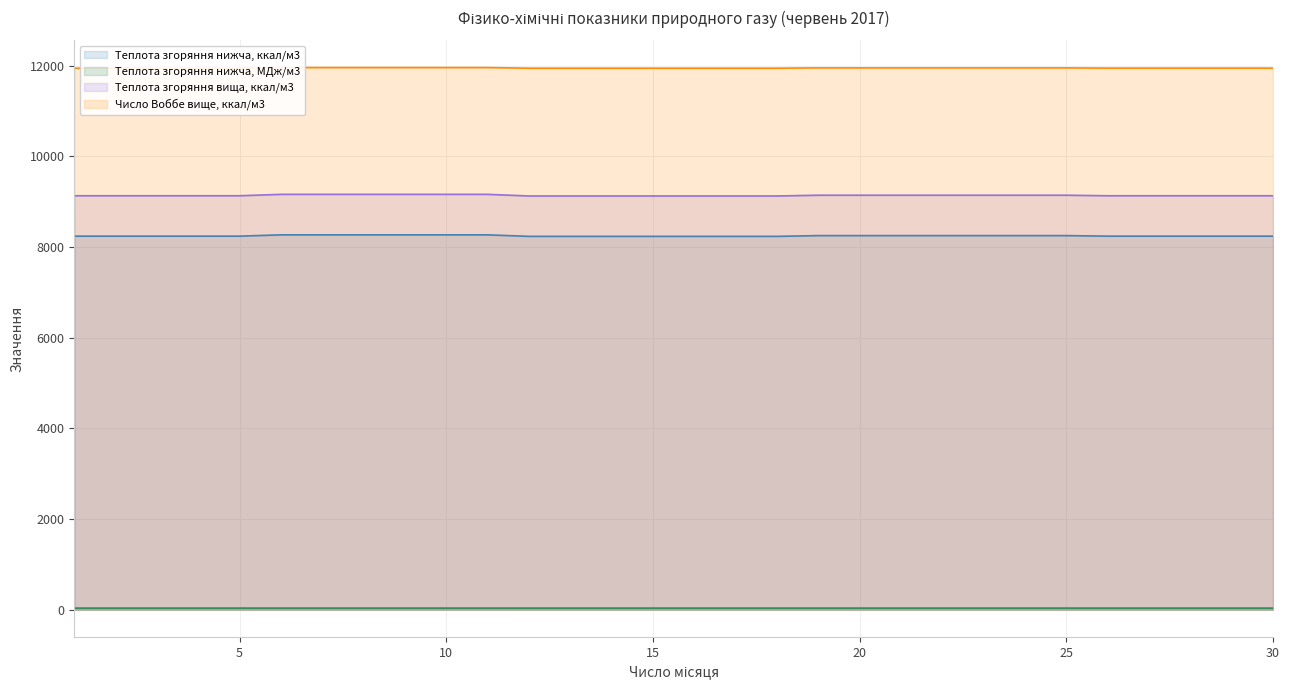

What is the value of the Число Воббе вище, ккал/м3 point at the 26th from the left?

11947.0